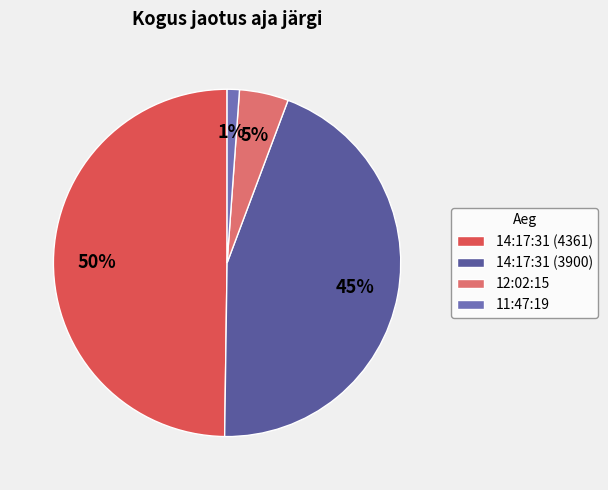

Which has a higher value, 12:02:15 or 14:17:31 (4361)?

14:17:31 (4361)